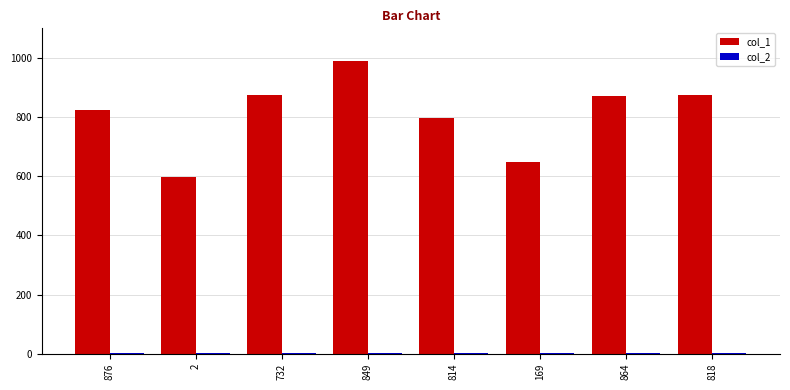

The col_1 series shows 796 at 814. True or false?

True